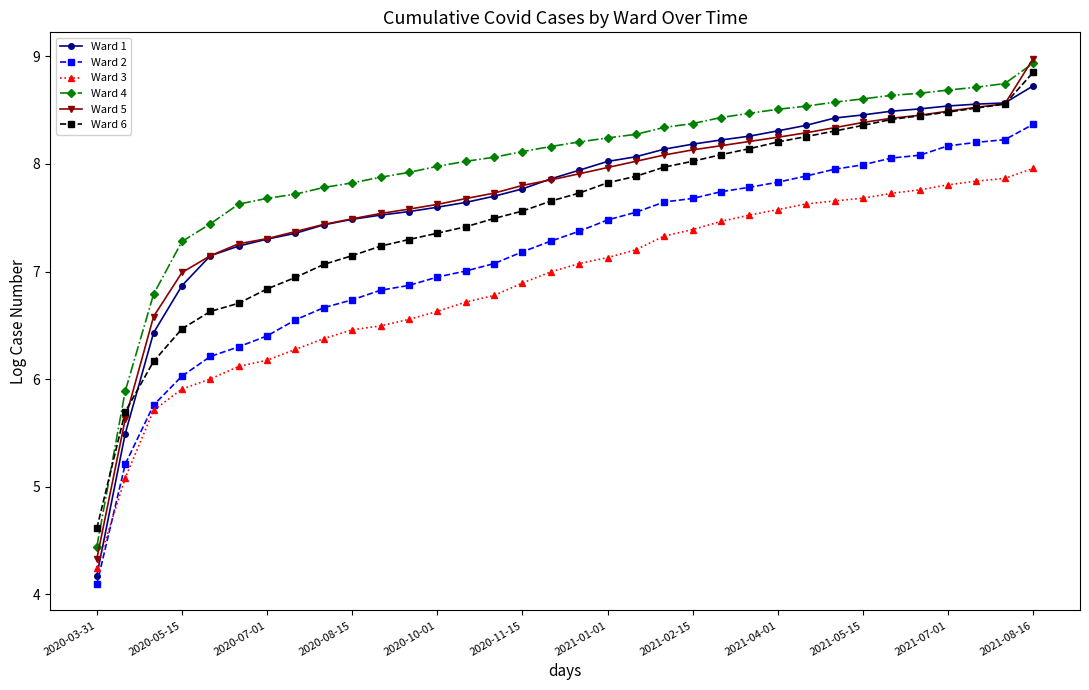

True or false: Ward 2 and Ward 4 cross at least once.

False